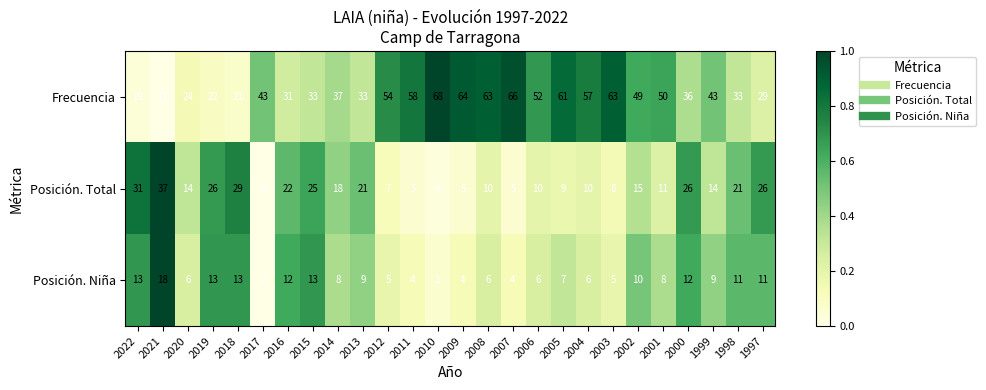

The value of Posición. Total at 1998 is 21. True or false?

True